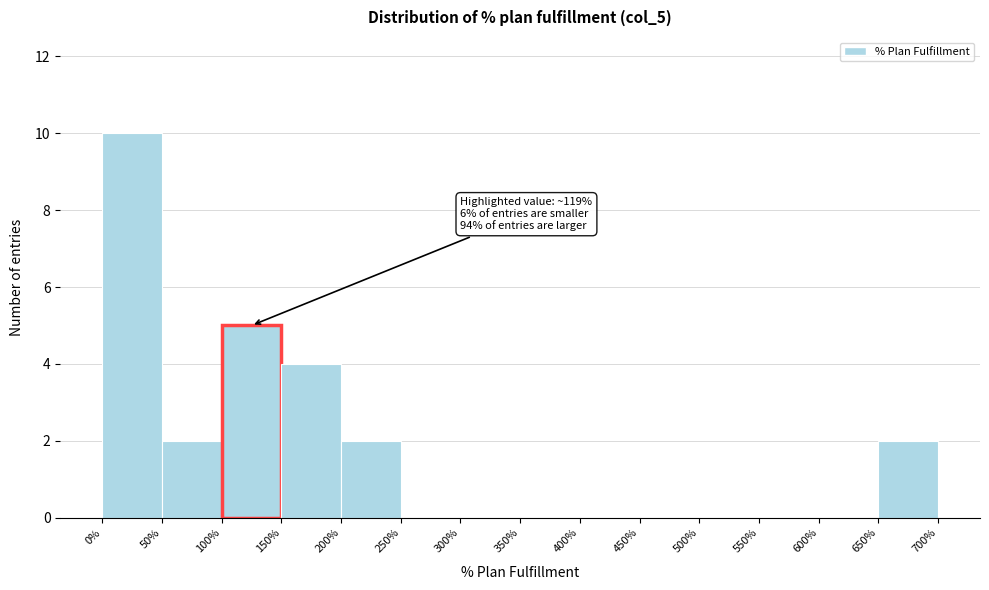

Which range on the x-axis has the tallest bar?

0% to 50%